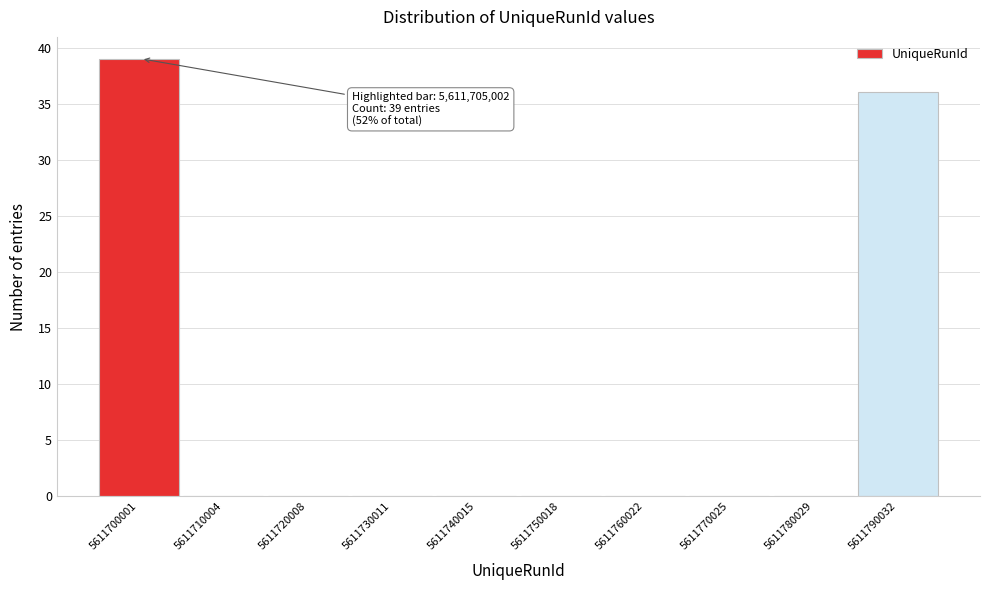

Reading left to right, what are all the values shown in this chart?

5611700001=39	5611710004=0	5611720008=0	5611730011=0	5611740015=0	5611750018=0	5611760022=0	5611770025=0	5611780029=0	5611790032=36